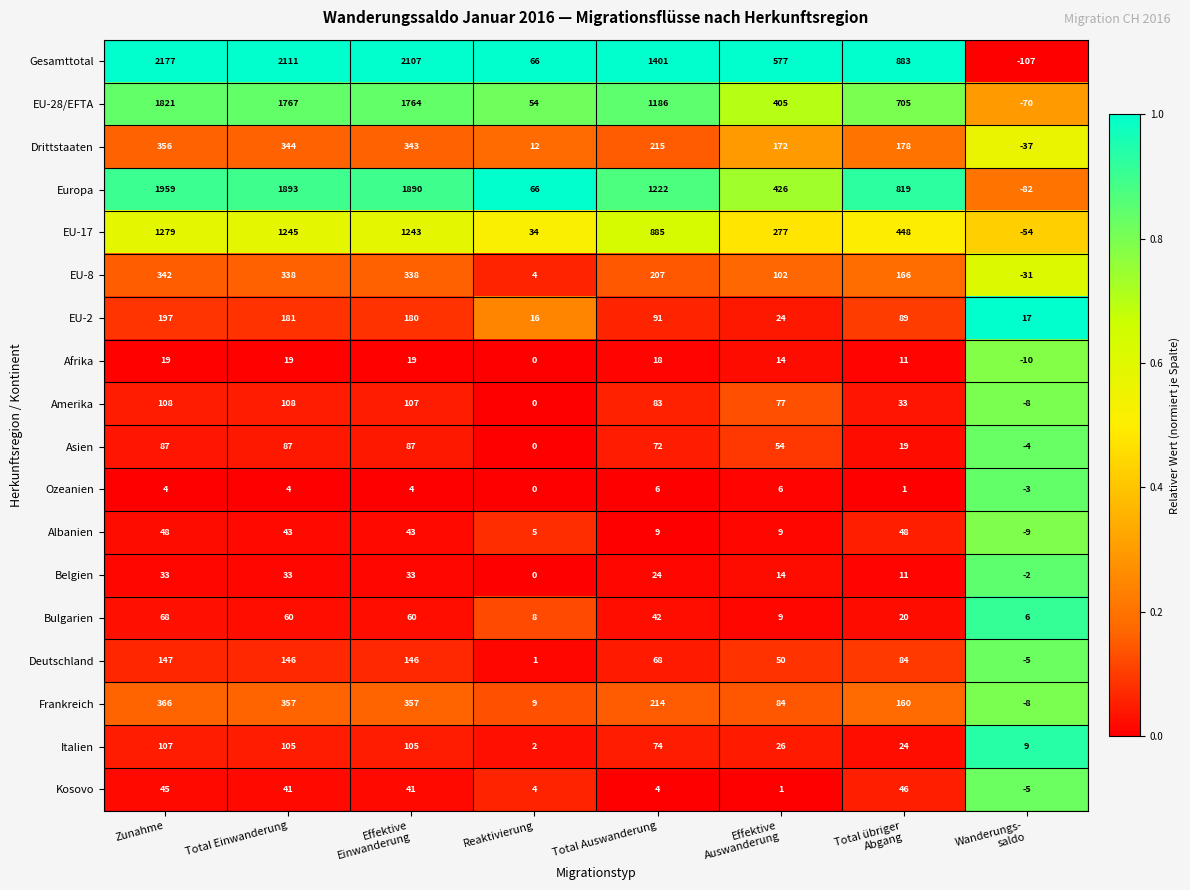

List the series in order of their peak value, lowest first.

Ozeanien, Afrika, Belgien, Kosovo, Albanien, Bulgarien, Asien, Italien, Amerika, Deutschland, EU-2, EU-8, Drittstaaten, Frankreich, EU-17, EU-28/EFTA, Europa, Gesamttotal